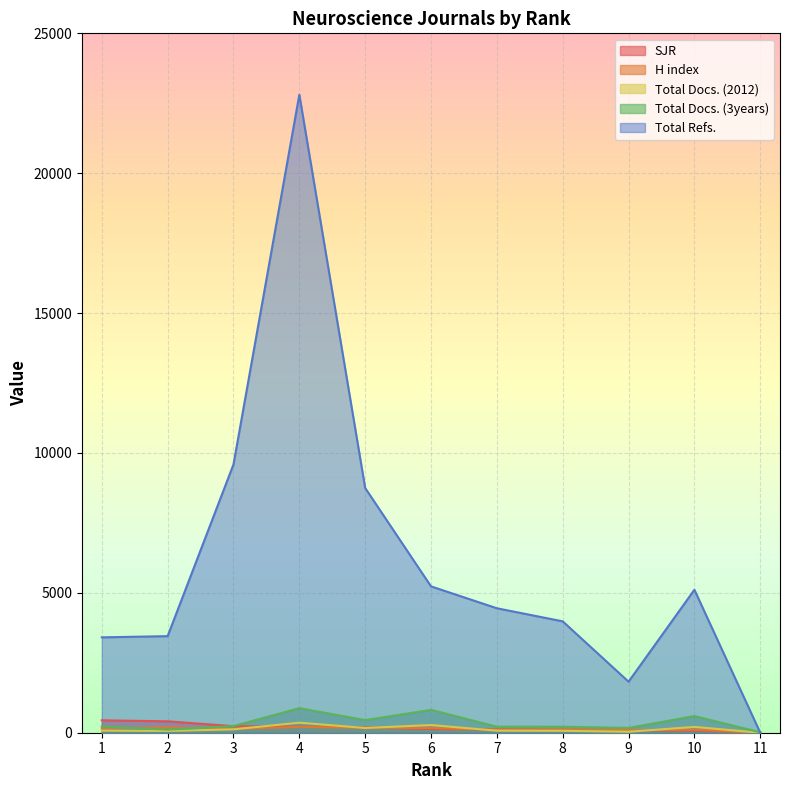

Rank the series at 6 from highest to lowest value.

Total Refs., Total Docs. (3years), Total Docs. (2012), H index, SJR